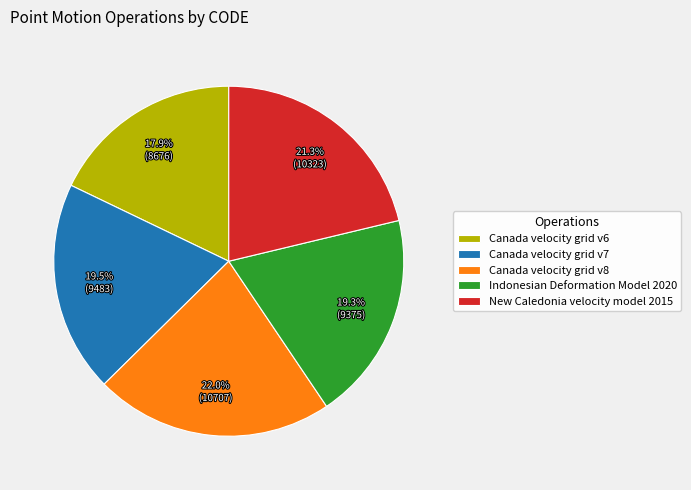

To the nearest percent, what is the difference between the Canada velocity grid v8 and Indonesian Deformation Model 2020 slice percentages?

3%